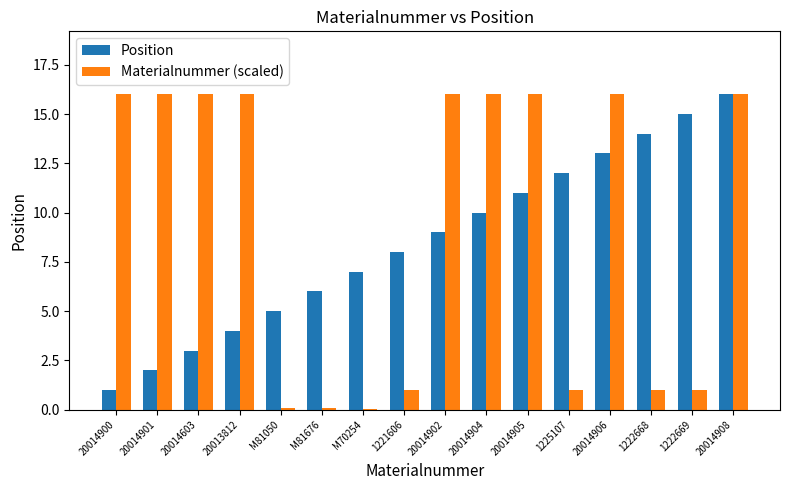

Reading left to right, transcribe all the data shown in this chart.

Position: 1.0	2.0	3.0	4.0	5.0	6.0	7.0	8.0	9.0	10.0	11.0	12.0	13.0	14.0	15.0	16.0
Materialnummer (scaled): 16.0	16.0	16.0	16.0	0.1	0.1	0.1	1.0	16.0	16.0	16.0	1.0	16.0	1.0	1.0	16.0